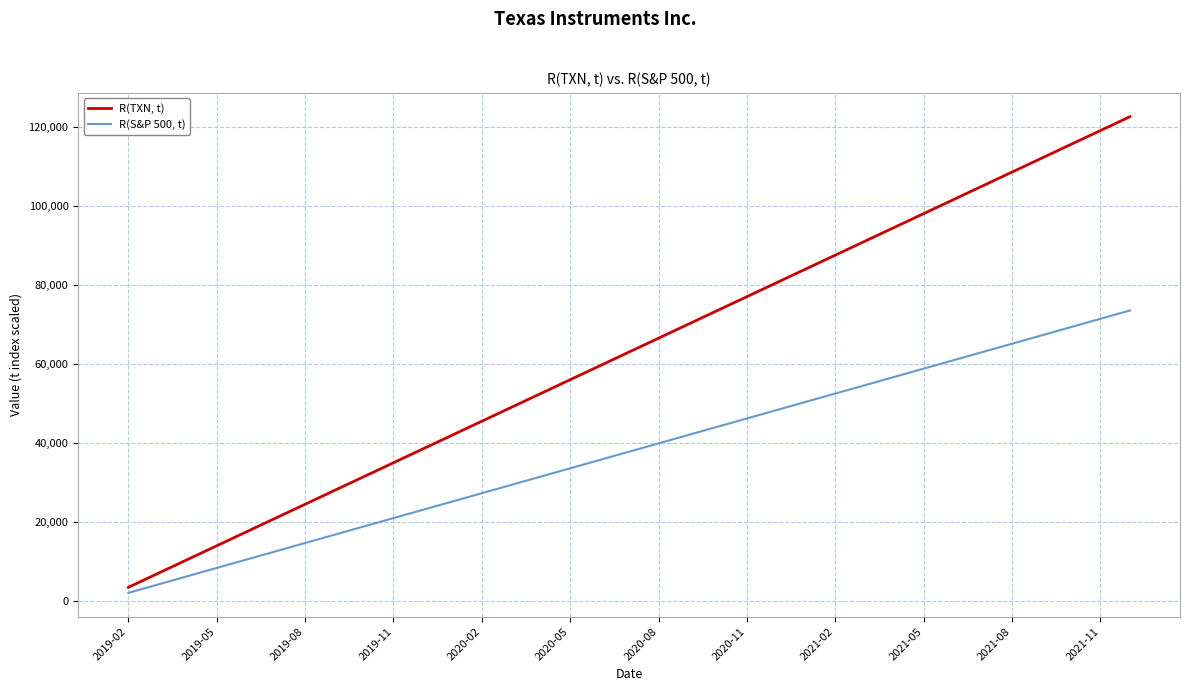

Which series has the largest total across all categories?

R(TXN, t)